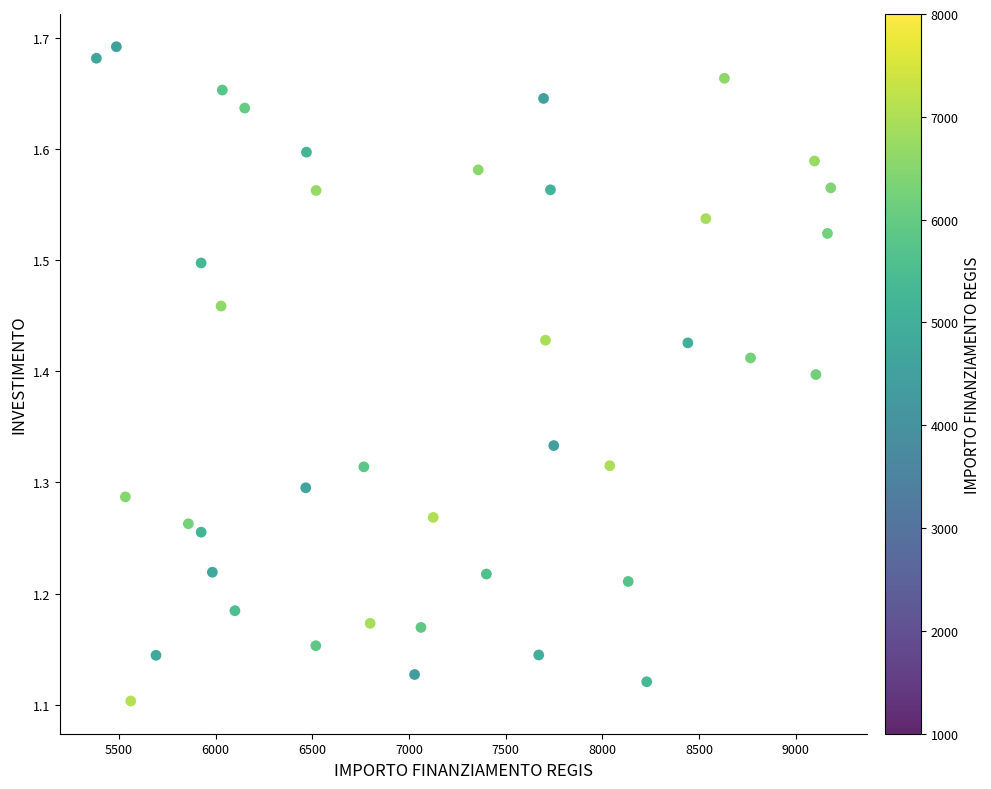

What is the range of Y values (max minus min)?

0.6